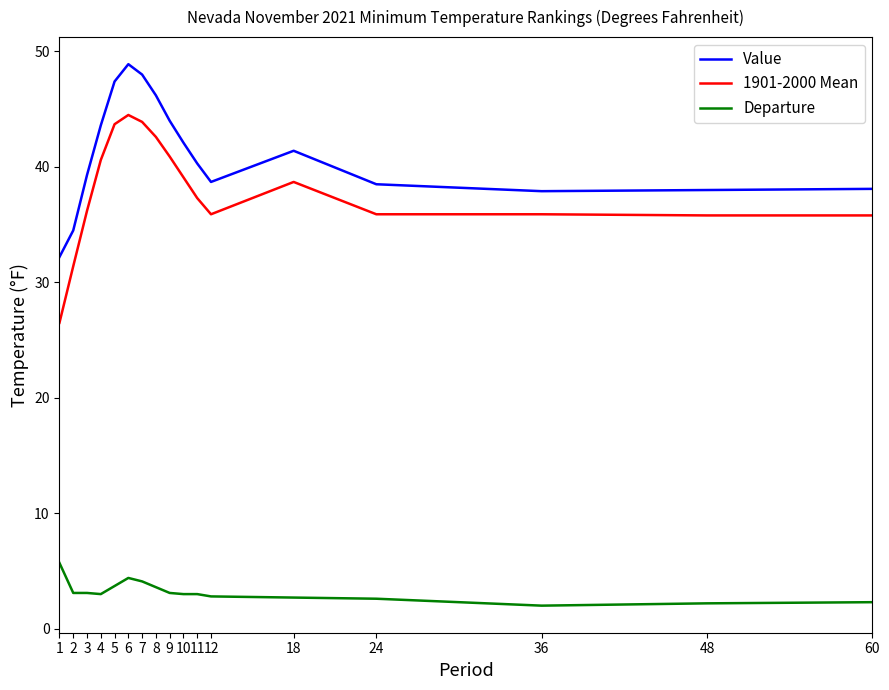

True or false: 1901-2000 Mean and Value cross at least once.

False